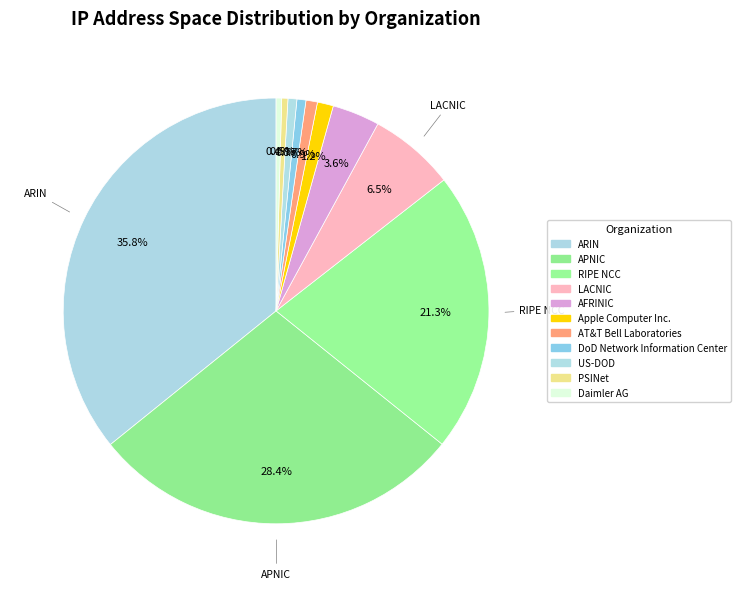

Rank the categories by value from highest to lowest.

ARIN, APNIC, RIPE NCC, LACNIC, AFRINIC, Apple Computer Inc., AT&T Bell Laboratories, DoD Network Information Center, US-DOD, PSINet, Daimler AG